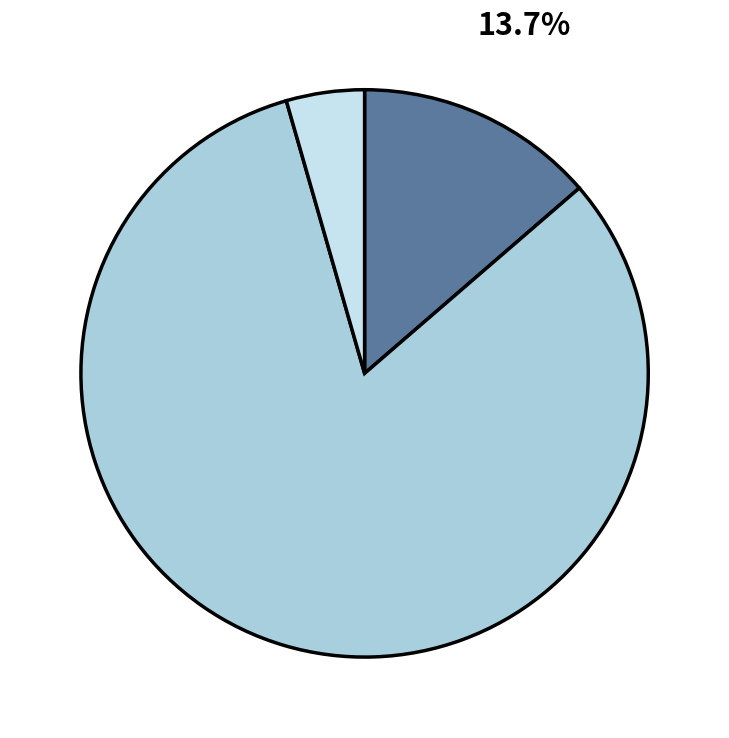

Rank the categories by value from lowest to highest.

Прочие доходы, НАЛОГОВЫЕ И НЕНАЛОГОВЫЕ ДОХОДЫ, БЕЗВОЗМЕЗДНЫЕ ПОСТУПЛЕНИЯ